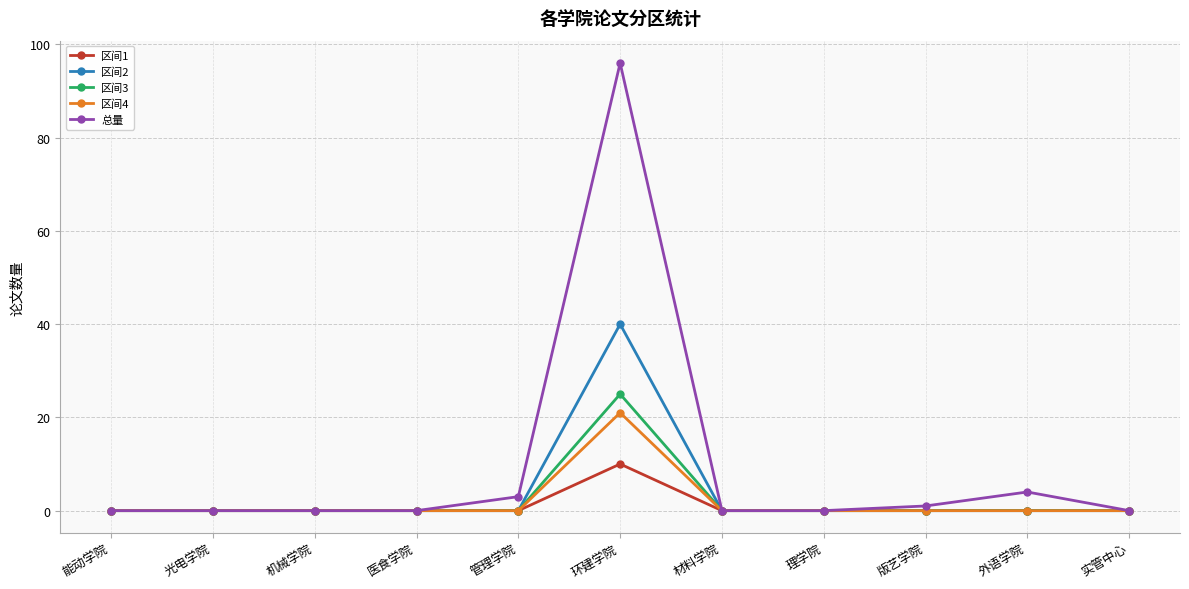

Which category has the highest value in the 区间3 series?

环建学院